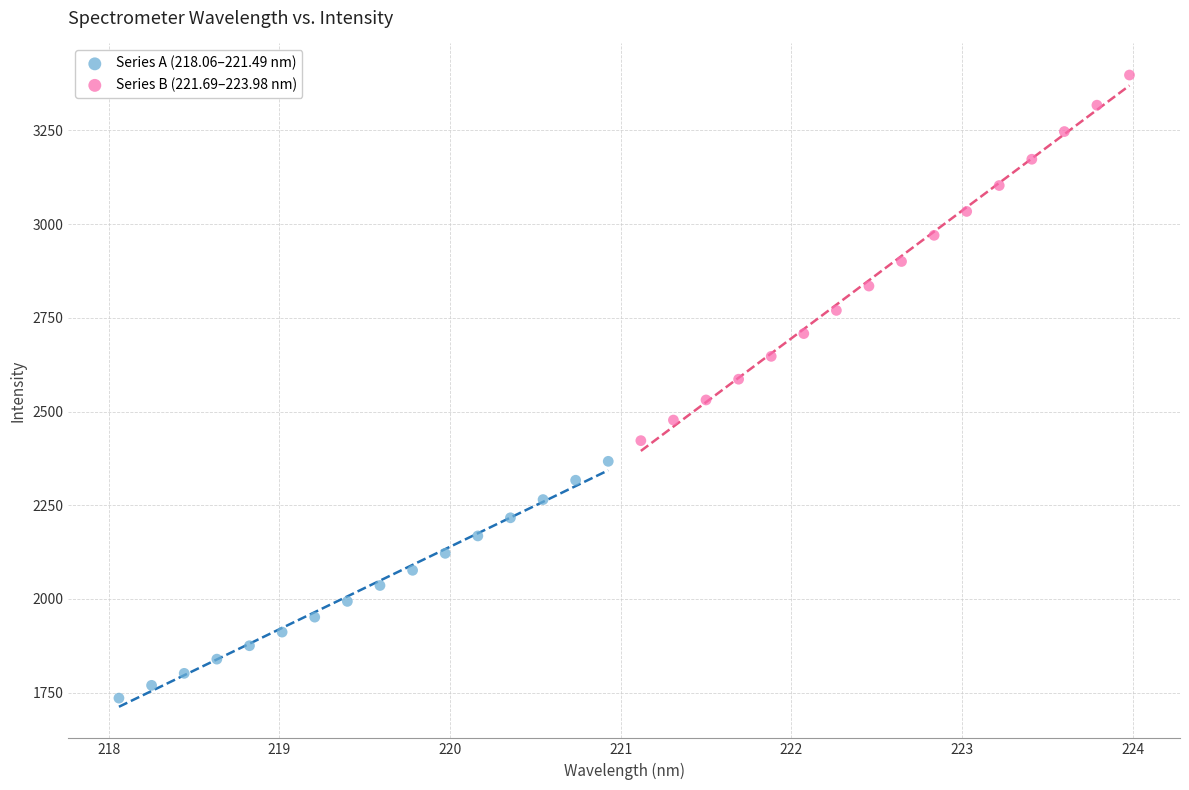

Which series contains the highest Y value?

Series B (221.69–223.98 nm)